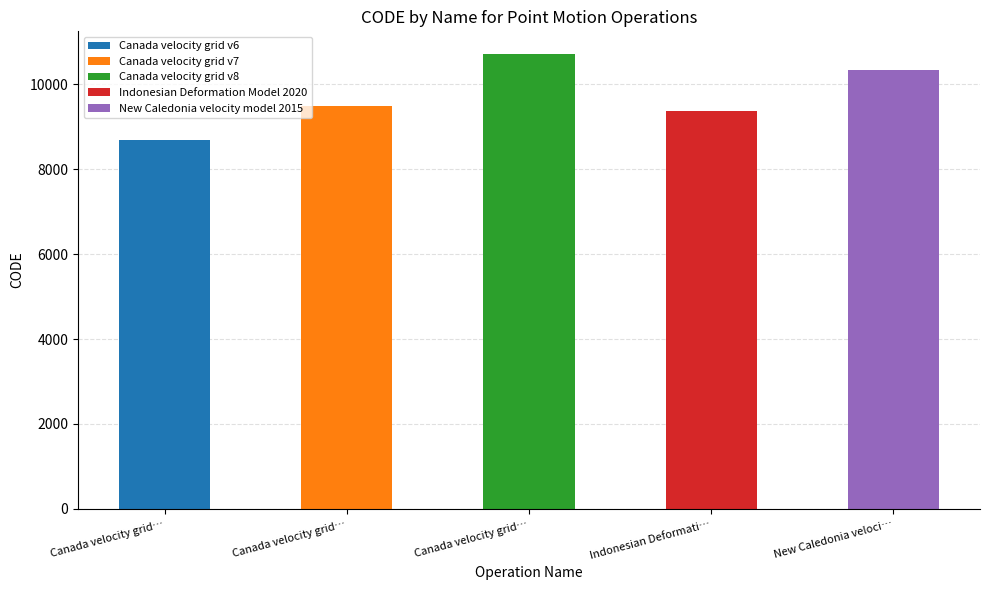

How many values exceed 9483?

2